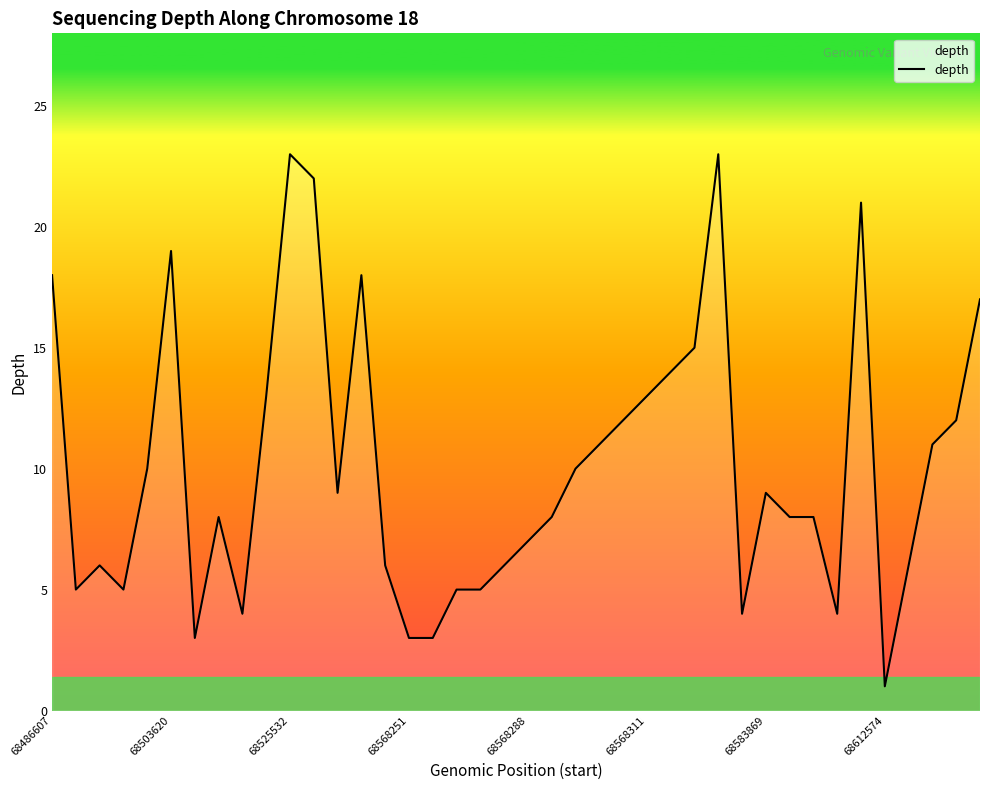

True or false: the data shows 3 at 68568311.

False